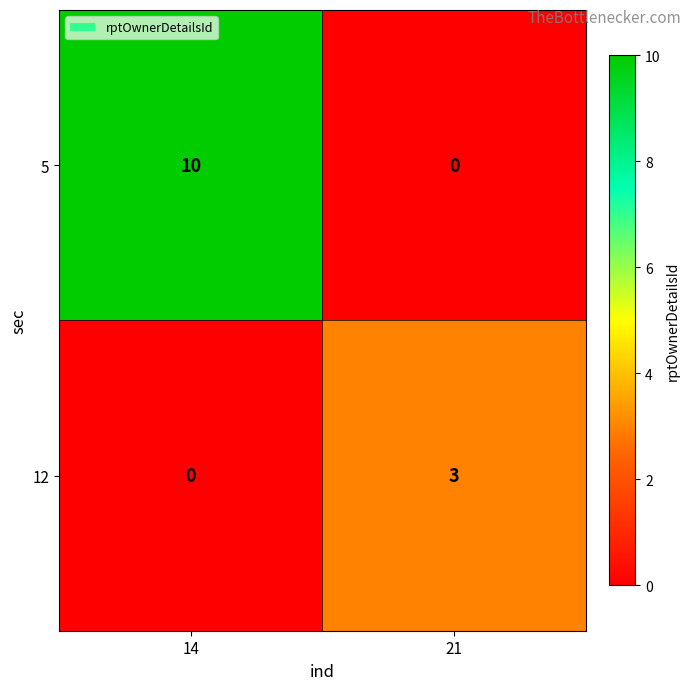

How many data points does each series have?

2